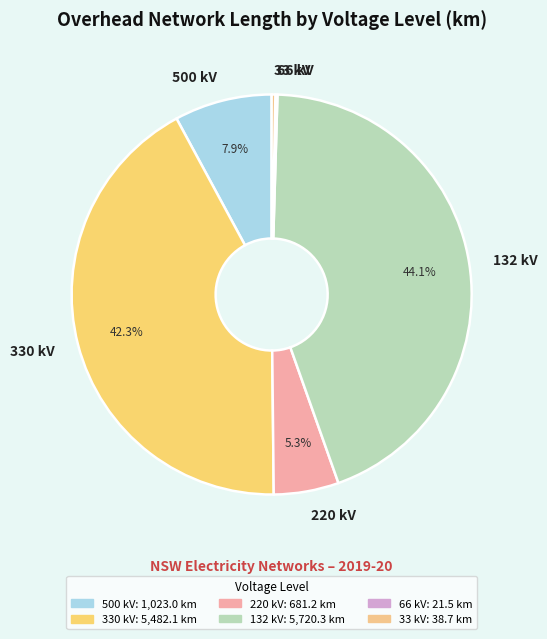

What percentage is NOT represented by 132 kV?

55.9%